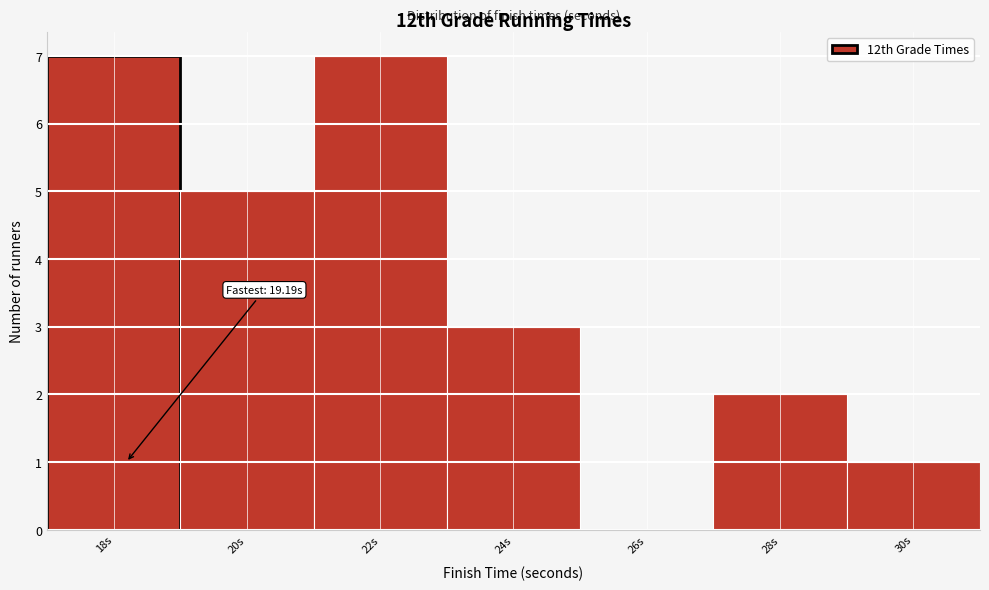

Reading left to right, extract all data points from this chart.

18s=7	20s=5	22s=7	24s=3	26s=0	28s=2	30s=1